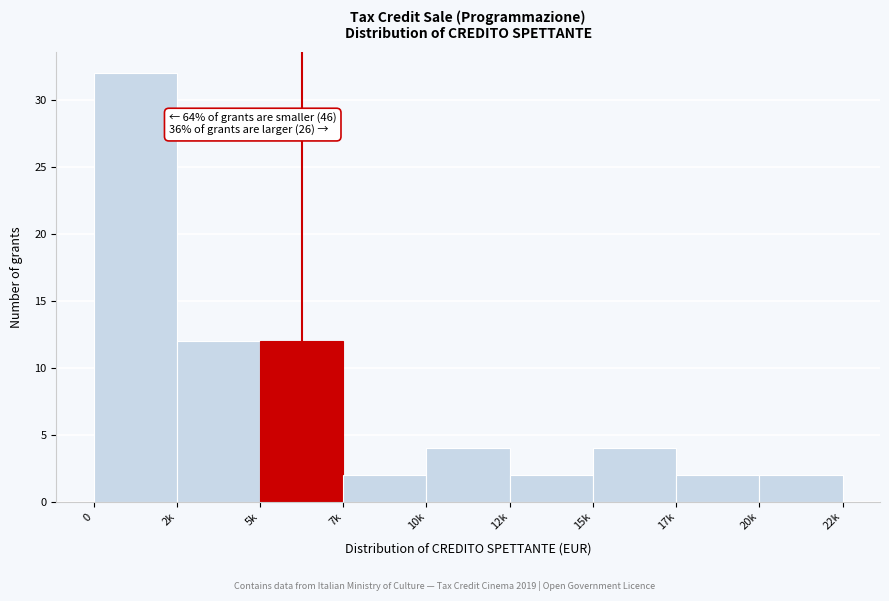

Reading left to right, list all the values displayed in this chart.

0=32	2k=12	5k=12	7k=2	10k=4	12k=2	15k=4	17k=2	20k=2